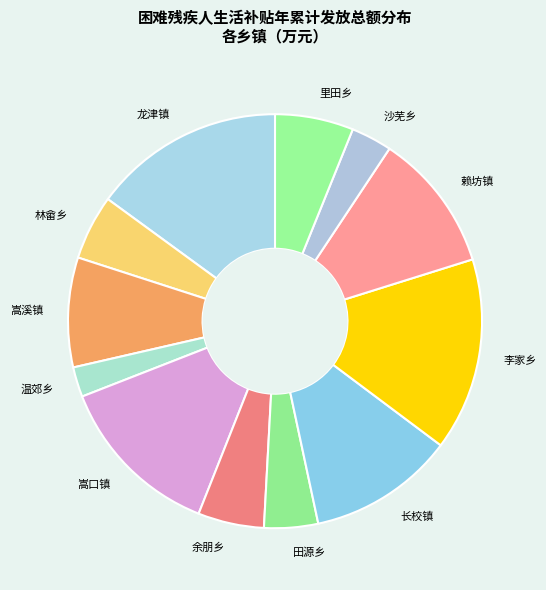

Is 沙芜乡 the majority of the pie?

No